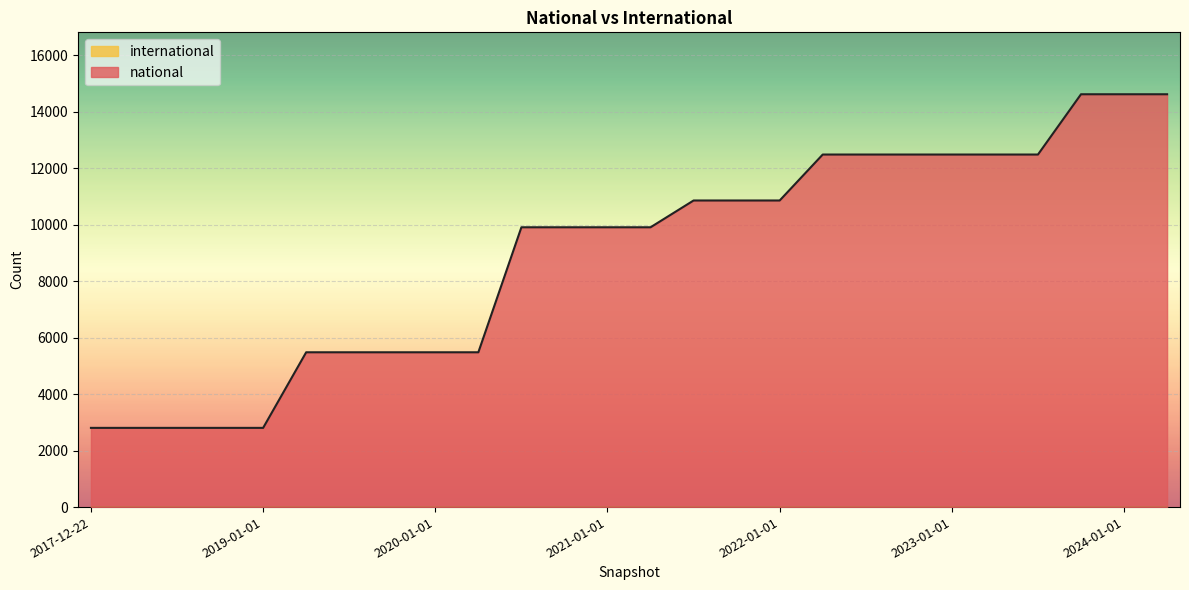

What is the difference between the maximum and minimum values?

11818